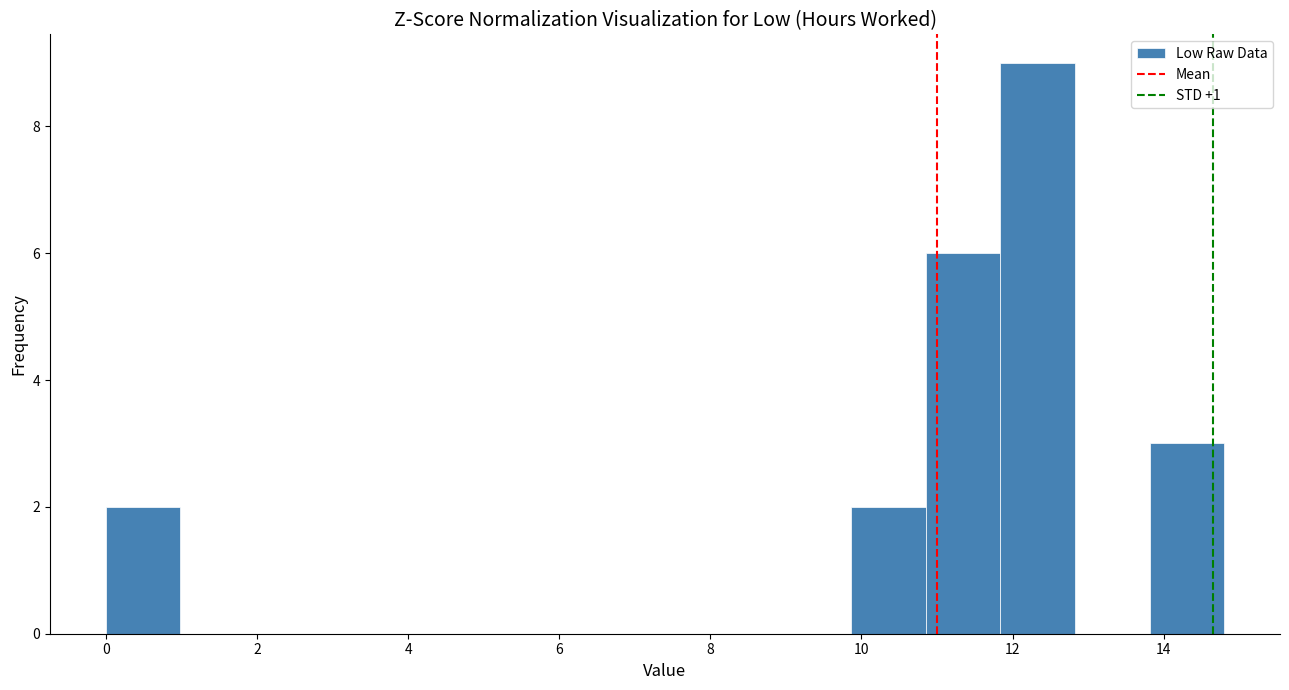

What is the height of the bar covering 9.8 to 10.8 on the x-axis? Neither the bar edges nor the heights are printed on the chart, so give them approximately, as read against the axes.

2